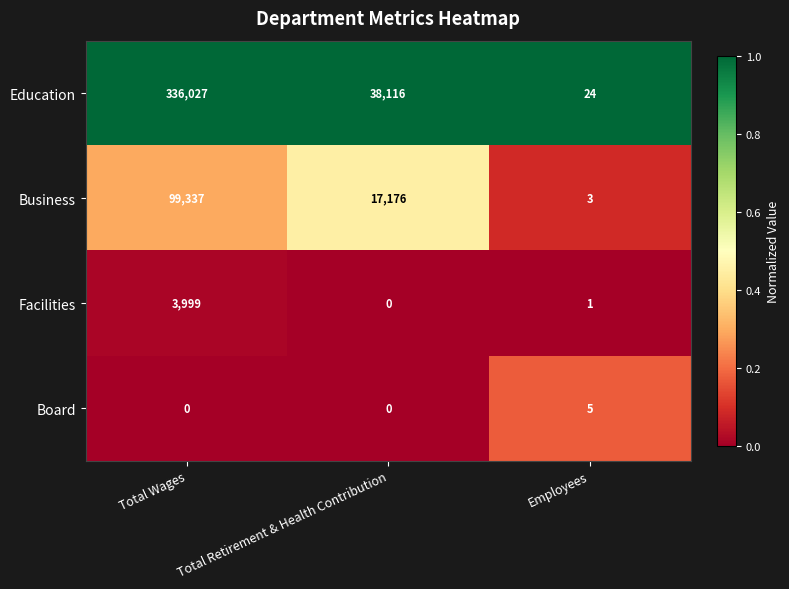

What is the sum of the Education values at Total Wages and Employees?

336051